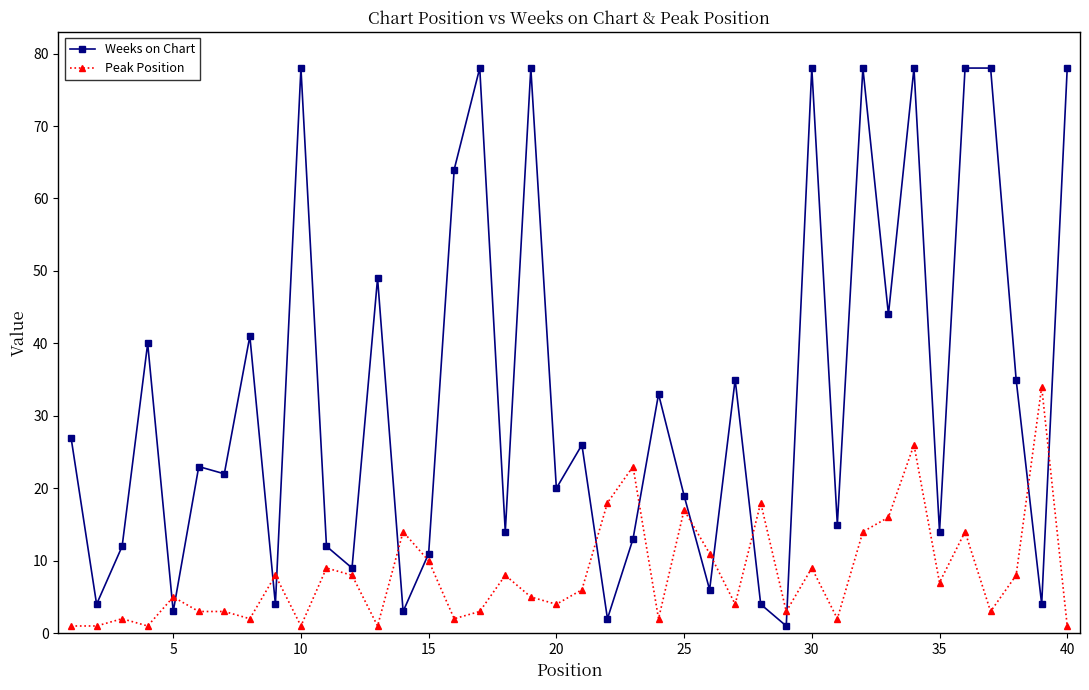

List the series in order of their overall mean, lowest first.

Peak Position, Weeks on Chart